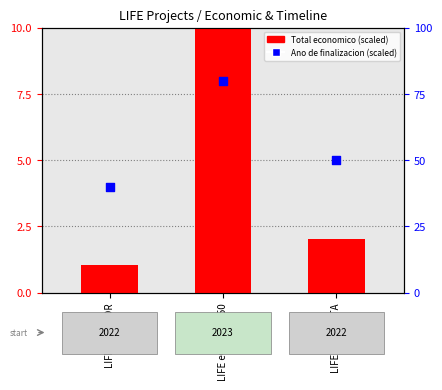

At which category is the sum across all series the highest?

LIFE eCOadapt50